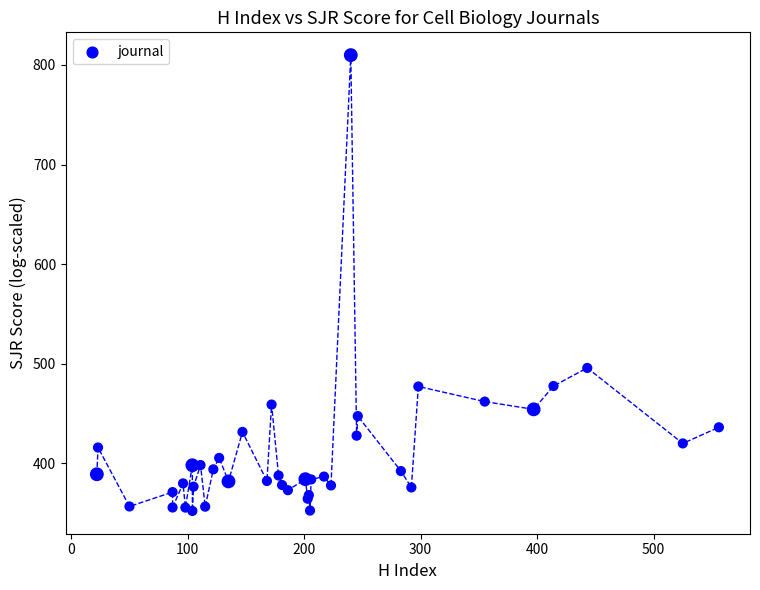

What Y value in the scatter plot is closest to 581?

495.9